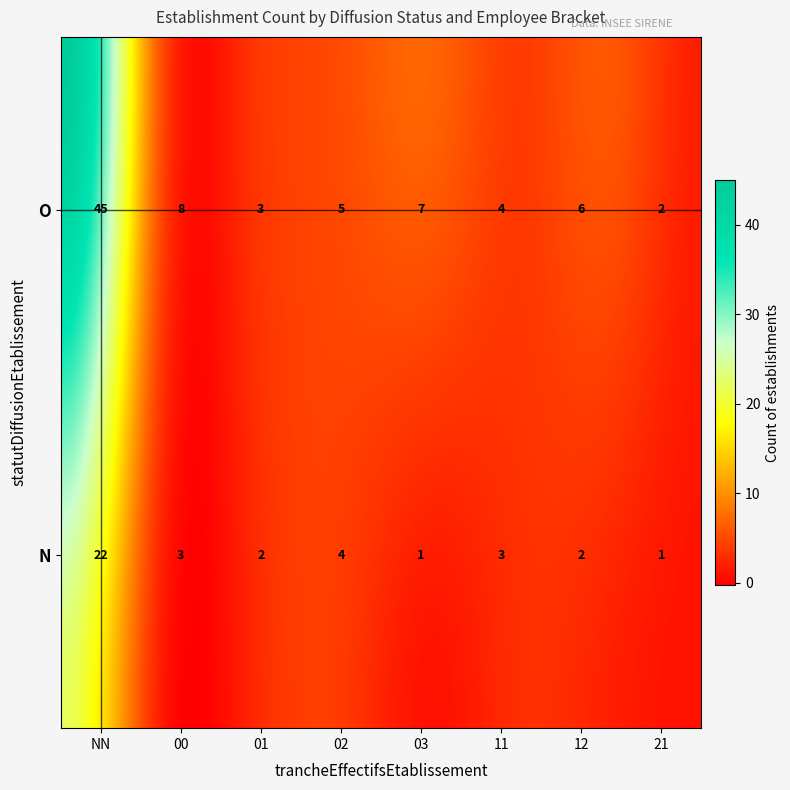

Is it true that the value at O_01 is 2?

False